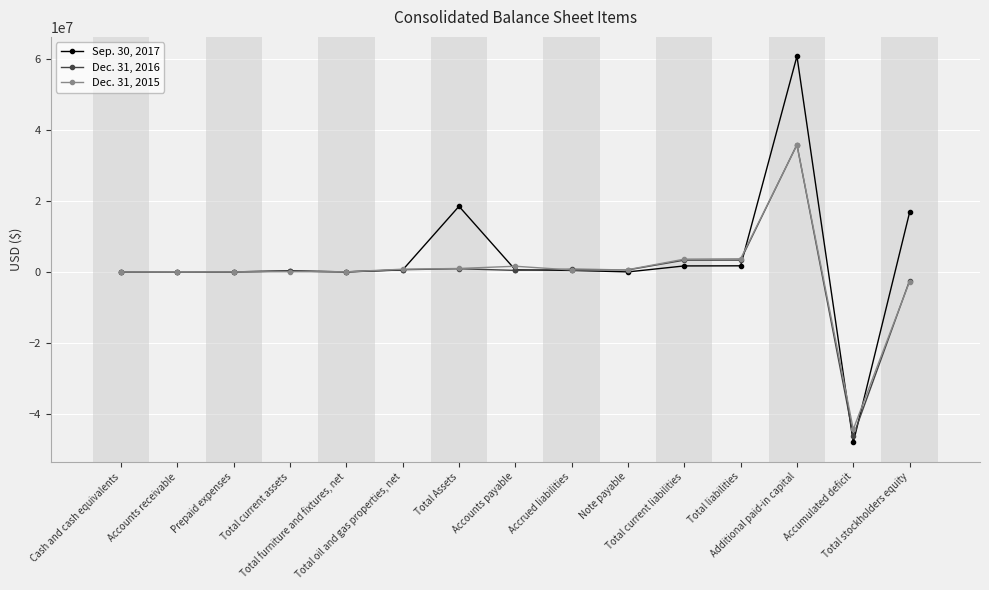

True or false: Sep. 30, 2017 has more than 0 points higher than both neighbors.

True